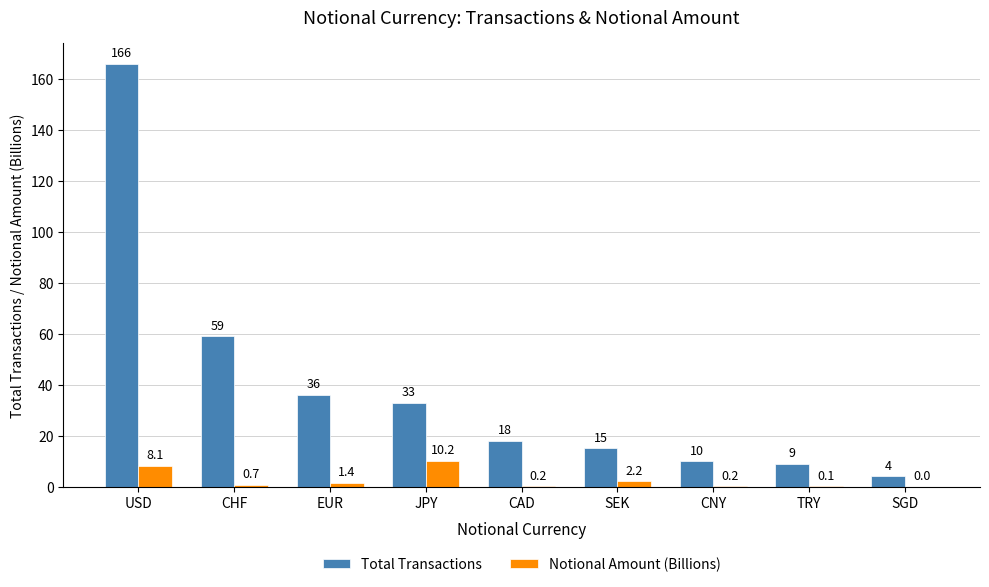

Is it true that Notional Amount (Billions) equals 0.7 at CHF?

True